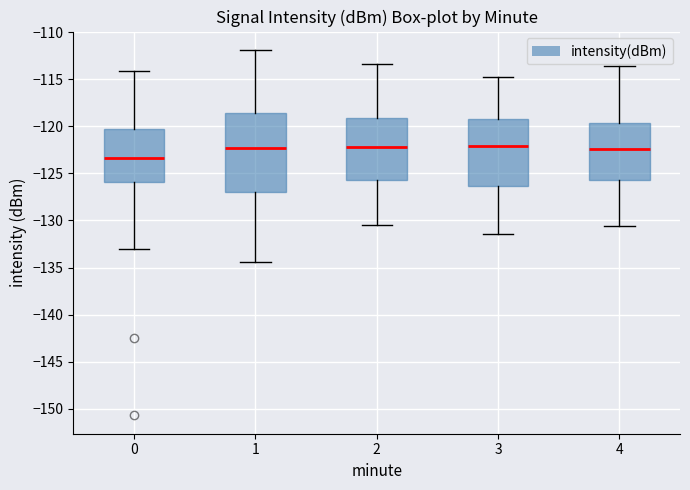

Which box's median line is the lowest?

0